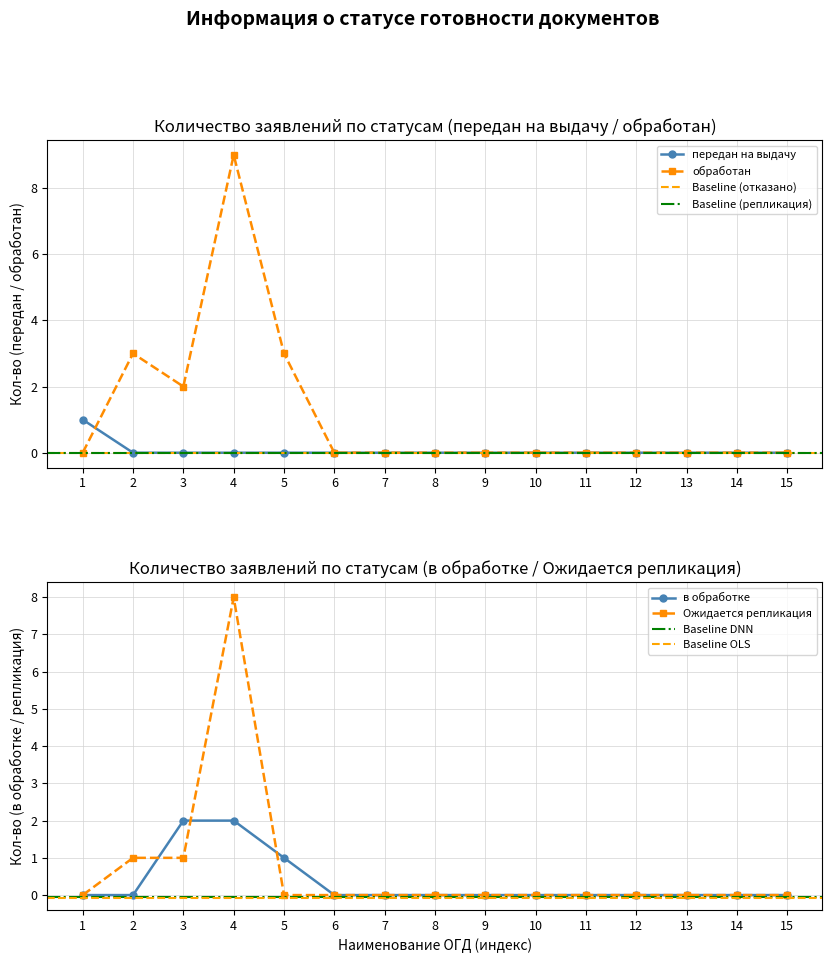

Is it true that в обработке equals 0 at 14?

True